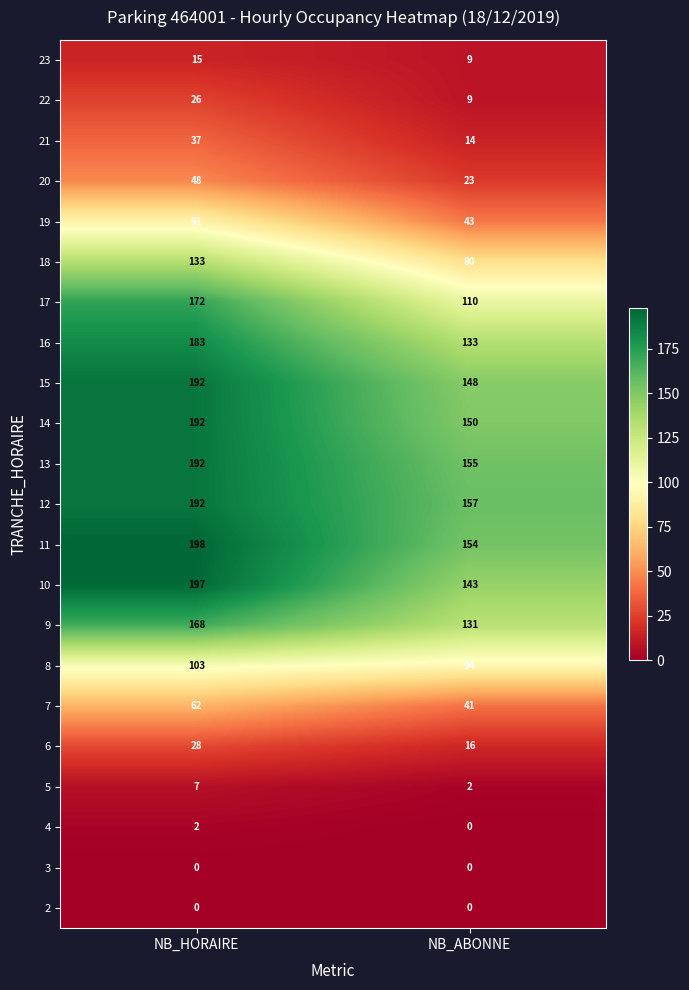

Read the 18 value at NB_HORAIRE, to the nearest 5.

135